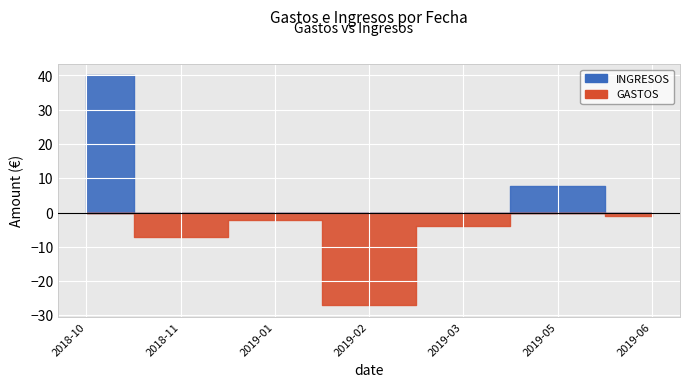

How many interior local valleys does the GASTOS series have?

2